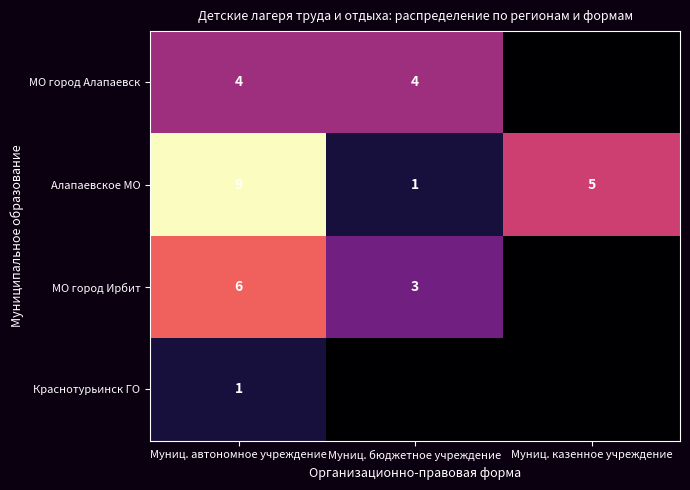

Which series has the largest range (max minus min)?

Алапаевское МО